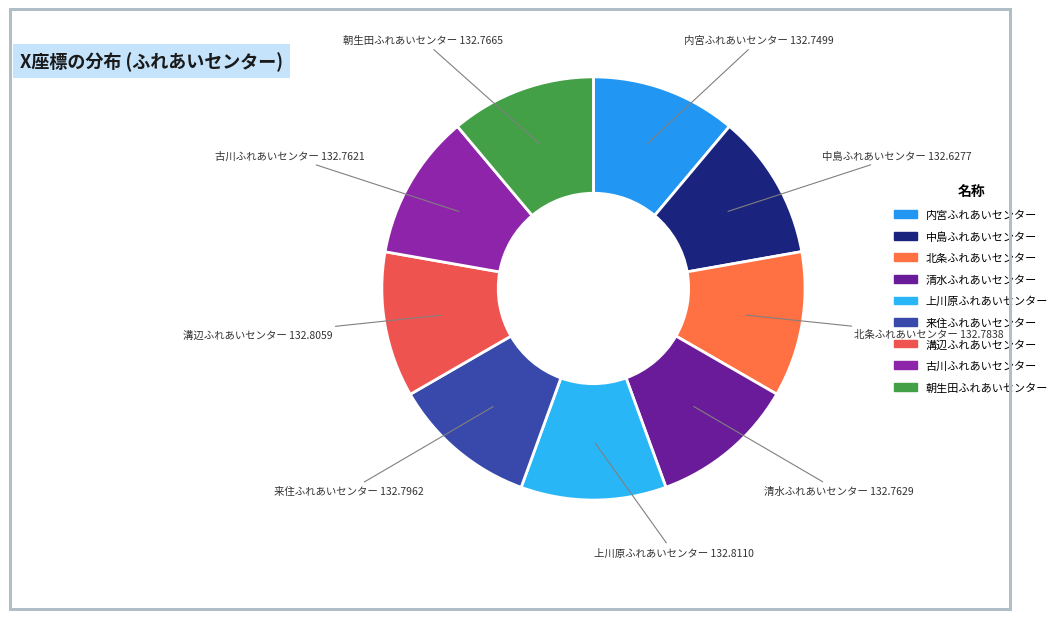

The 北条ふれあいセンター slice represents 17% of the pie. True or false?

False